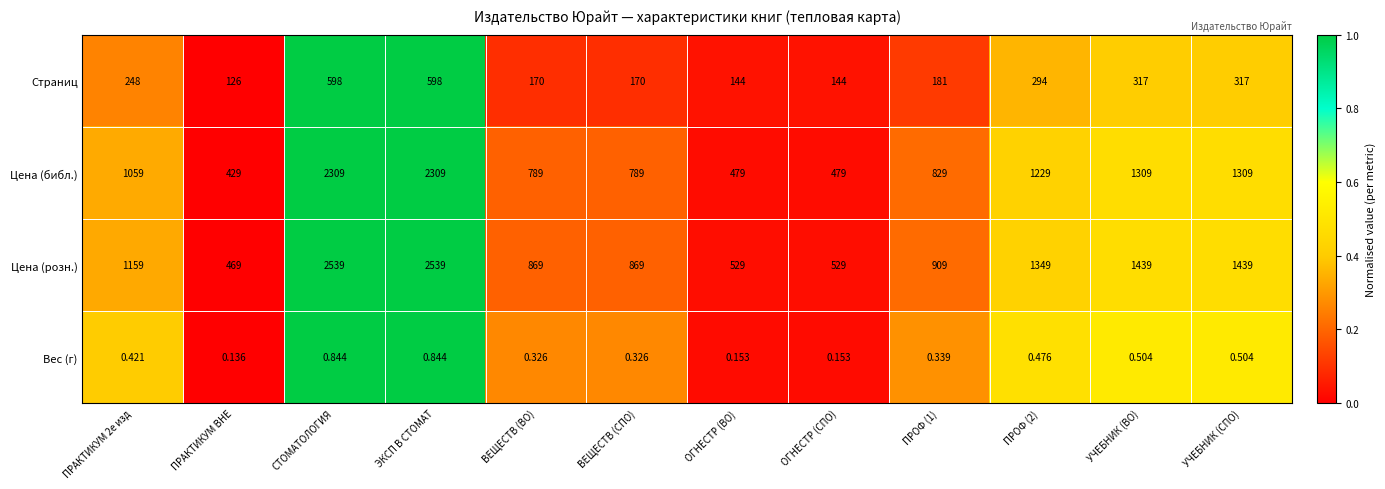

What is the greatest value displayed?

2539.0